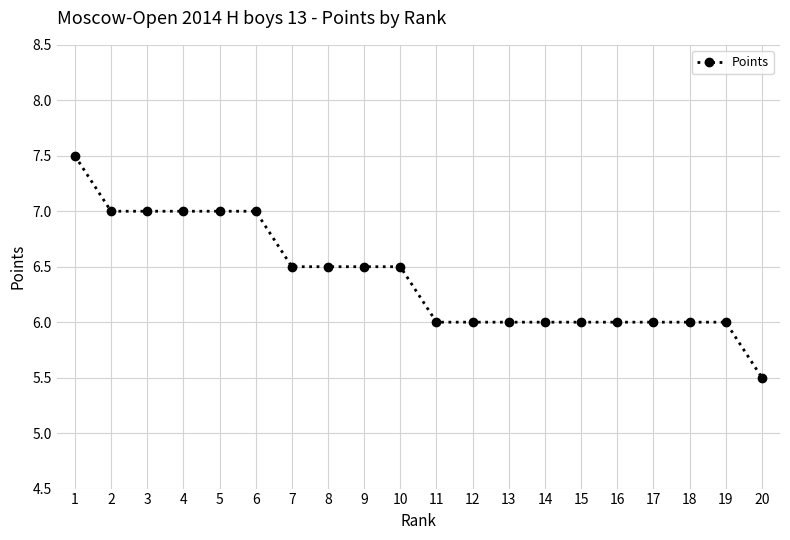

What is the value of the 4th point from the left?

7.0